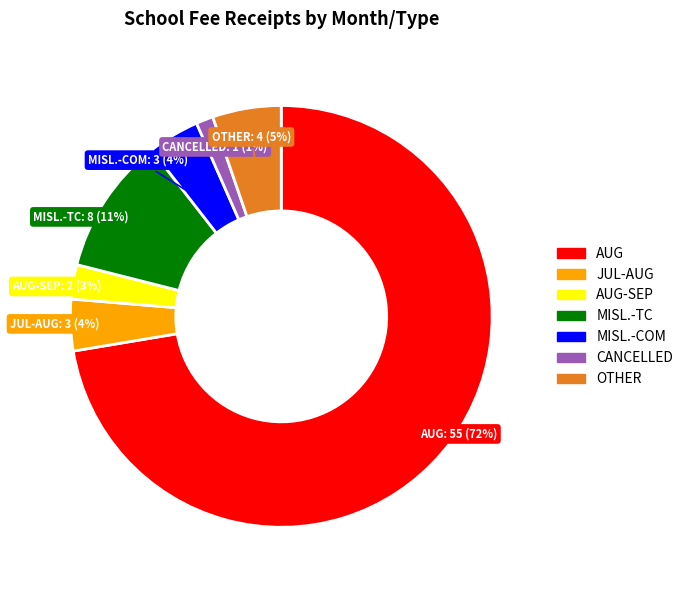

Does any single category account for the majority?

Yes